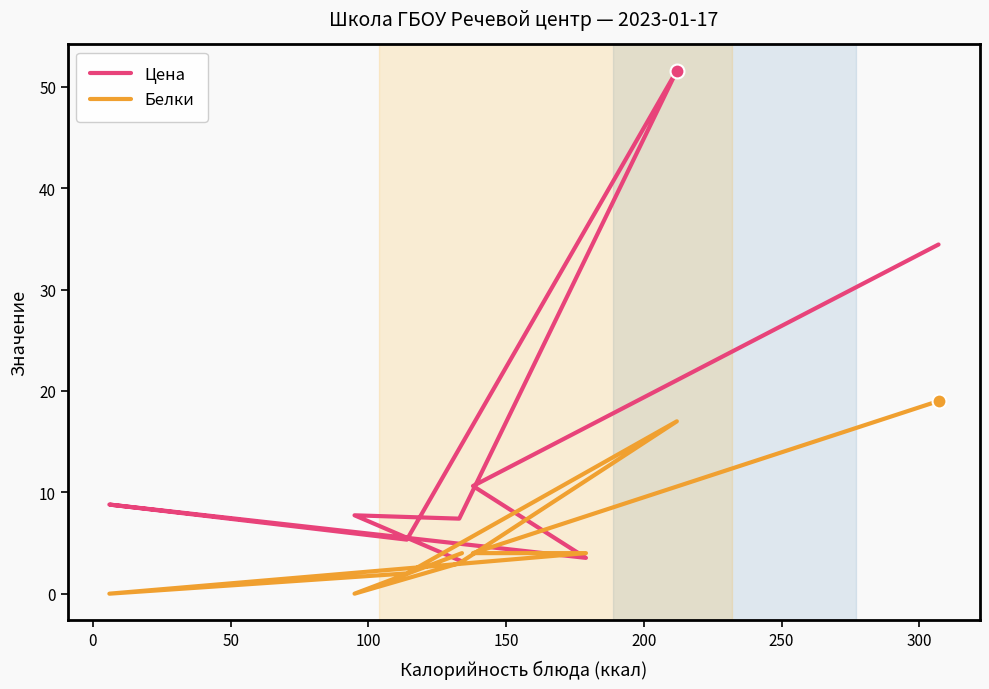

Which series contains the lowest Y value?

Белки